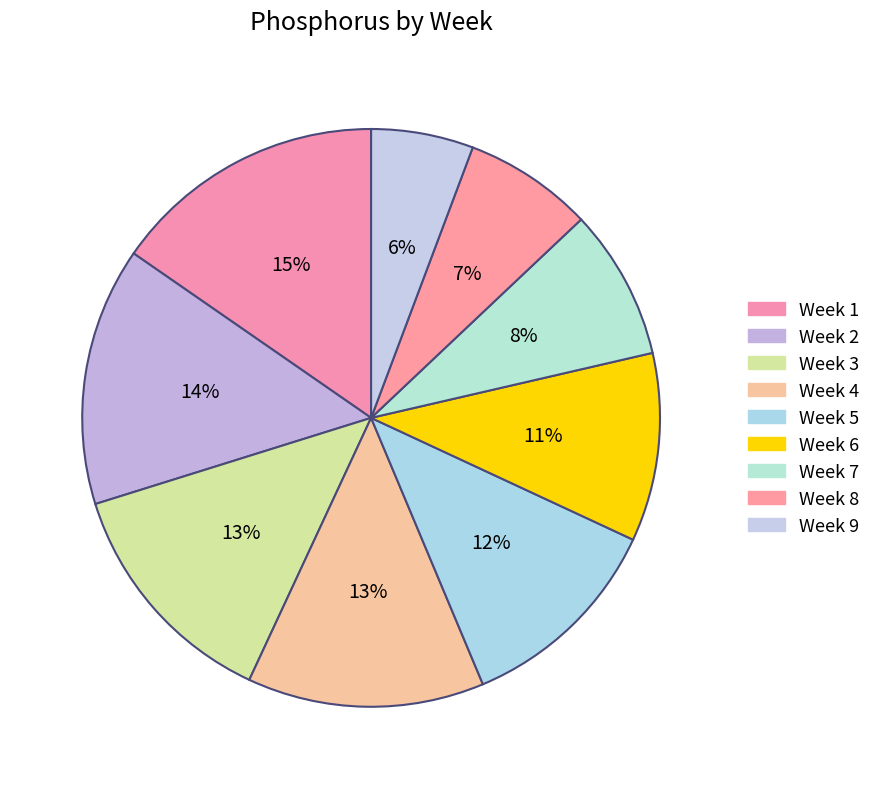

What is the smallest slice in the pie chart?

Week 9